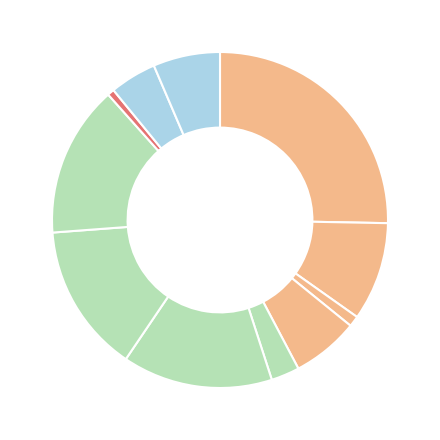

How many segments does this pie chart have?

11